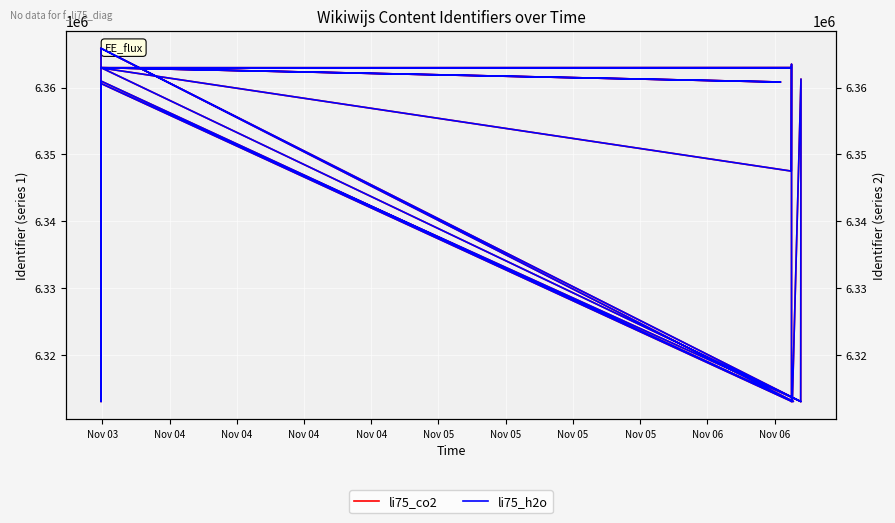

Reading left to right, transcribe all the data shown in this chart.

li75_co2: 6313058	6363517	6363518	6347508	6362944	6362977	6362976	6360834	6362981	6313025	6360614	6313034	6313038	6361278	6313028	6365854	6313039	6360974	6313040	6365886
li75_h2o: 6313058	6363517	6363518	6347508	6362944	6362977	6362976	6360834	6362981	6313025	6360614	6313034	6313038	6361278	6313028	6365854	6313039	6360974	6313040	6365886